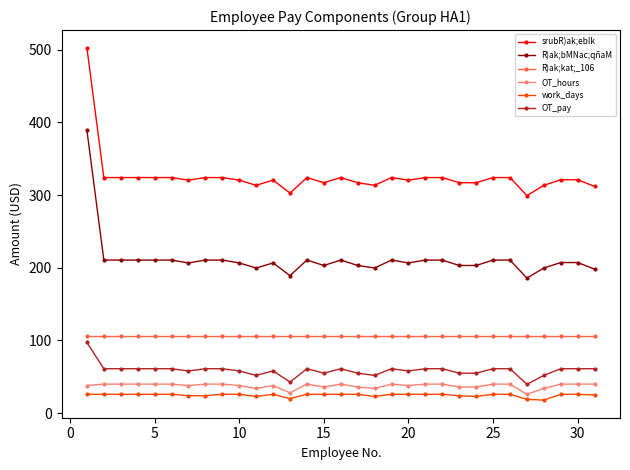

Does the chart display data point markers on the line(s)?

Yes